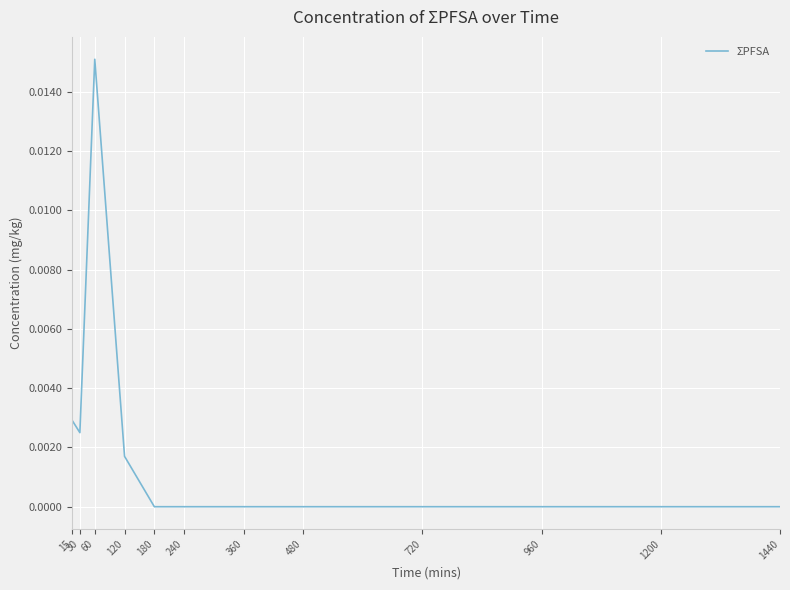

At which category does the chart reach its peak across all series?

60